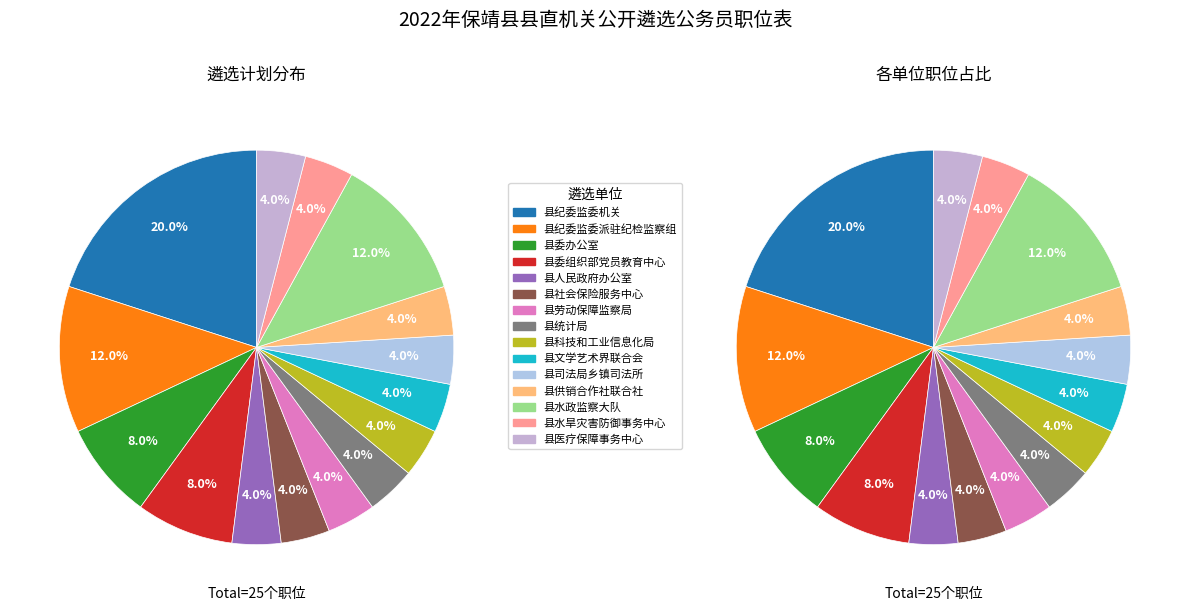

What is the largest slice in the pie chart?

县纪委监委机关(1)